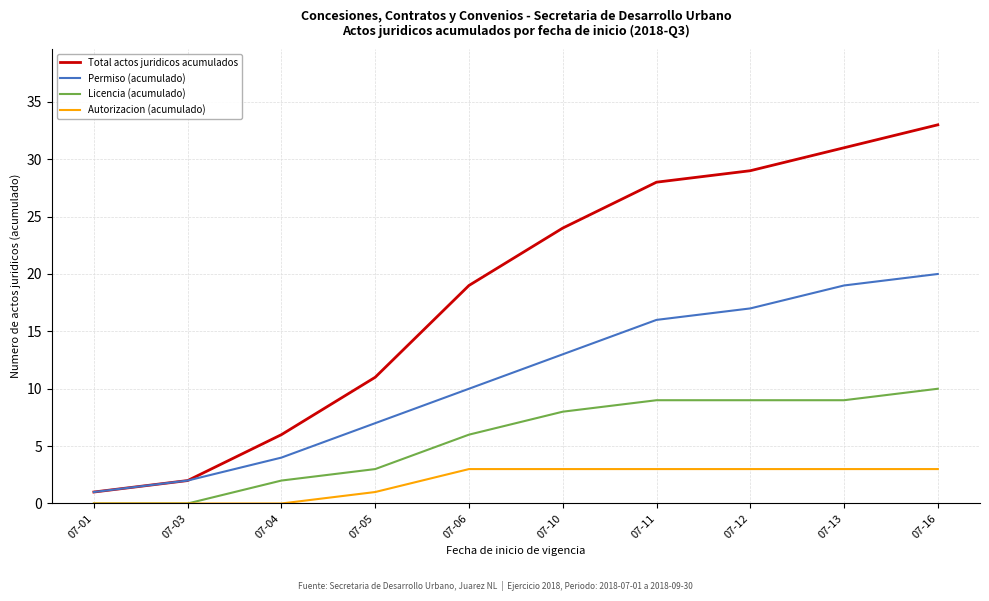

What is the total value across all series at 07-05?

22